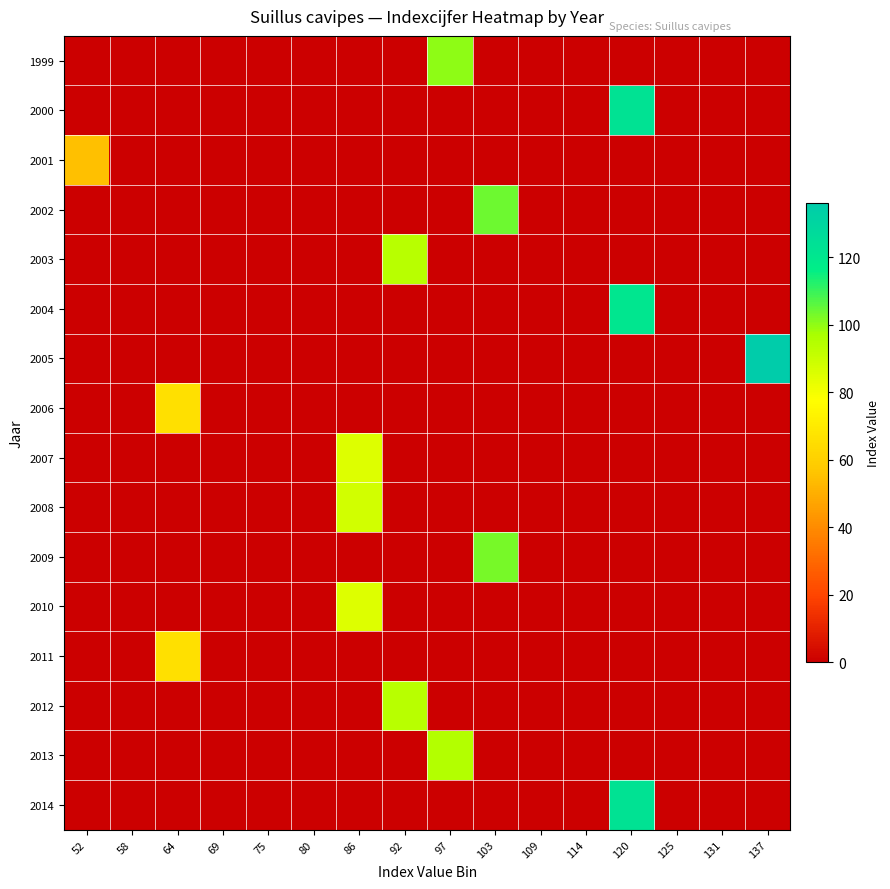

Reading left to right, list all the values displayed in this chart.

1999: 52=0	58=0	64=0	69=0	75=0	80=0	86=0	92=0	97=100	103=0	109=0	114=0	120=0	125=0	131=0	137=0
2000: 52=0	58=0	64=0	69=0	75=0	80=0	86=0	92=0	97=0	103=0	109=0	114=0	120=123	125=0	131=0	137=0
2001: 52=55	58=0	64=0	69=0	75=0	80=0	86=0	92=0	97=0	103=0	109=0	114=0	120=0	125=0	131=0	137=0
2002: 52=0	58=0	64=0	69=0	75=0	80=0	86=0	92=0	97=0	103=104	109=0	114=0	120=0	125=0	131=0	137=0
2003: 52=0	58=0	64=0	69=0	75=0	80=0	86=0	92=94	97=0	103=0	109=0	114=0	120=0	125=0	131=0	137=0
2004: 52=0	58=0	64=0	69=0	75=0	80=0	86=0	92=0	97=0	103=0	109=0	114=0	120=121	125=0	131=0	137=0
2005: 52=0	58=0	64=0	69=0	75=0	80=0	86=0	92=0	97=0	103=0	109=0	114=0	120=0	125=0	131=0	137=136
2006: 52=0	58=0	64=66	69=0	75=0	80=0	86=0	92=0	97=0	103=0	109=0	114=0	120=0	125=0	131=0	137=0
2007: 52=0	58=0	64=0	69=0	75=0	80=0	86=85	92=0	97=0	103=0	109=0	114=0	120=0	125=0	131=0	137=0
2008: 52=0	58=0	64=0	69=0	75=0	80=0	86=88	92=0	97=0	103=0	109=0	114=0	120=0	125=0	131=0	137=0
2009: 52=0	58=0	64=0	69=0	75=0	80=0	86=0	92=0	97=0	103=103	109=0	114=0	120=0	125=0	131=0	137=0
2010: 52=0	58=0	64=0	69=0	75=0	80=0	86=85	92=0	97=0	103=0	109=0	114=0	120=0	125=0	131=0	137=0
2011: 52=0	58=0	64=66	69=0	75=0	80=0	86=0	92=0	97=0	103=0	109=0	114=0	120=0	125=0	131=0	137=0
2012: 52=0	58=0	64=0	69=0	75=0	80=0	86=0	92=94	97=0	103=0	109=0	114=0	120=0	125=0	131=0	137=0
2013: 52=0	58=0	64=0	69=0	75=0	80=0	86=0	92=0	97=95	103=0	109=0	114=0	120=0	125=0	131=0	137=0
2014: 52=0	58=0	64=0	69=0	75=0	80=0	86=0	92=0	97=0	103=0	109=0	114=0	120=123	125=0	131=0	137=0